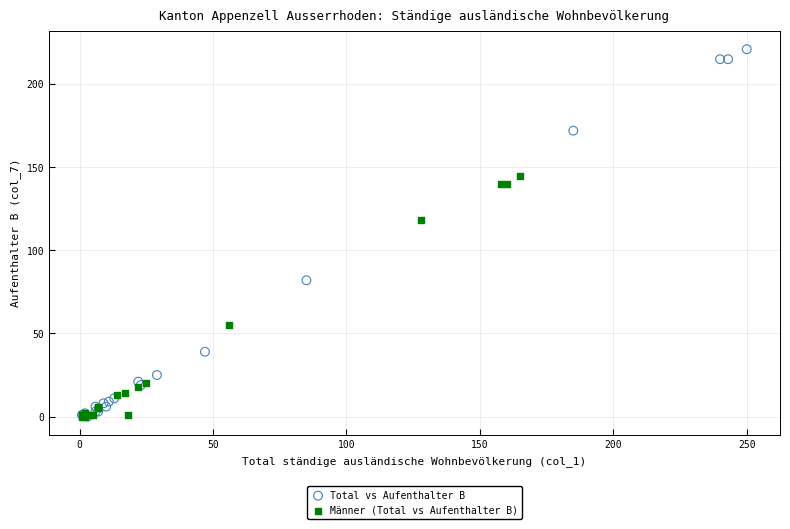

Which series has the largest Y range (max minus min)?

Total vs Aufenthalter B